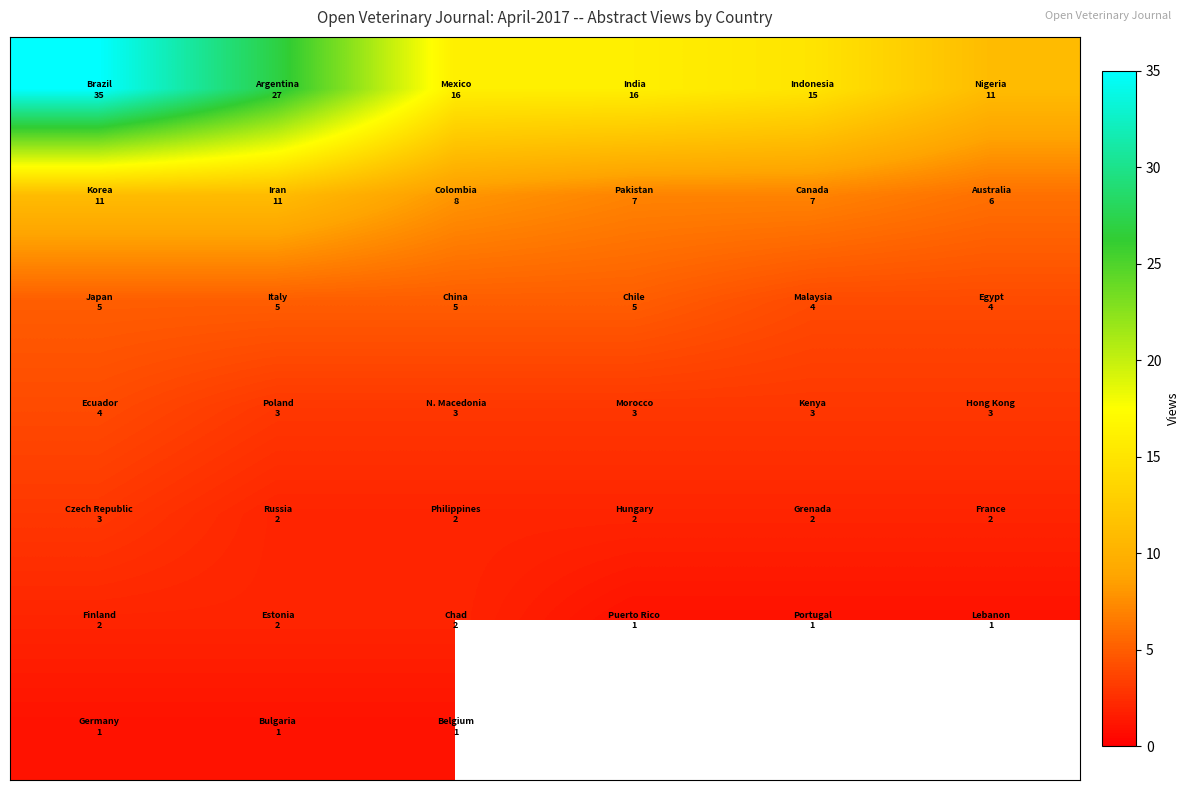

At how many categories does at least one series exceed 18?

2